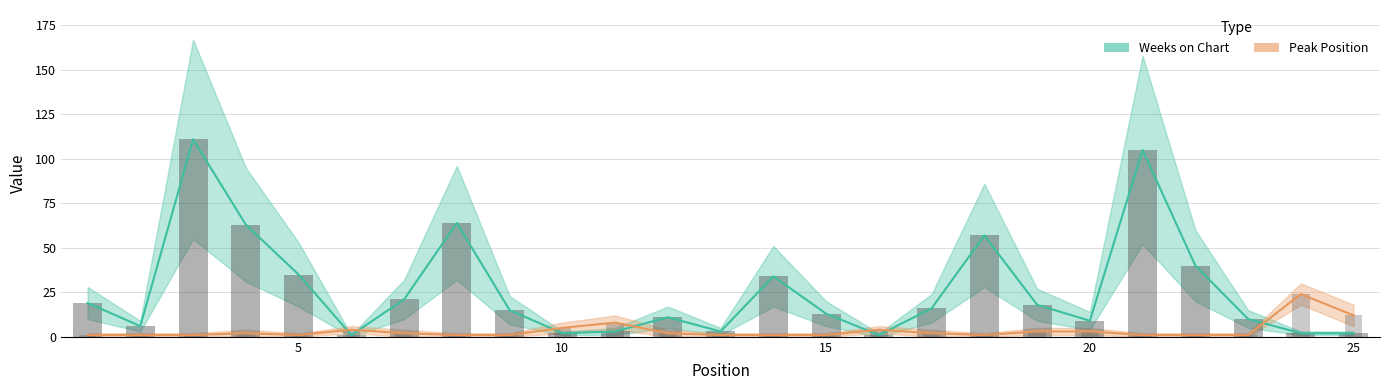

At how many categories does at least one series exceed 93?

2